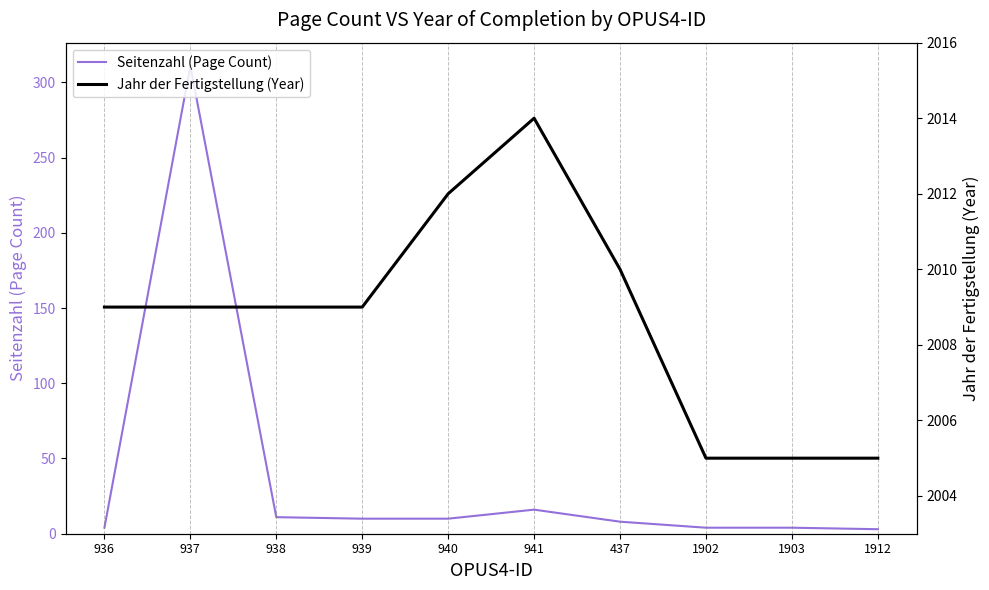

Where is the first local maximum for Seitenzahl (Page Count)?

937